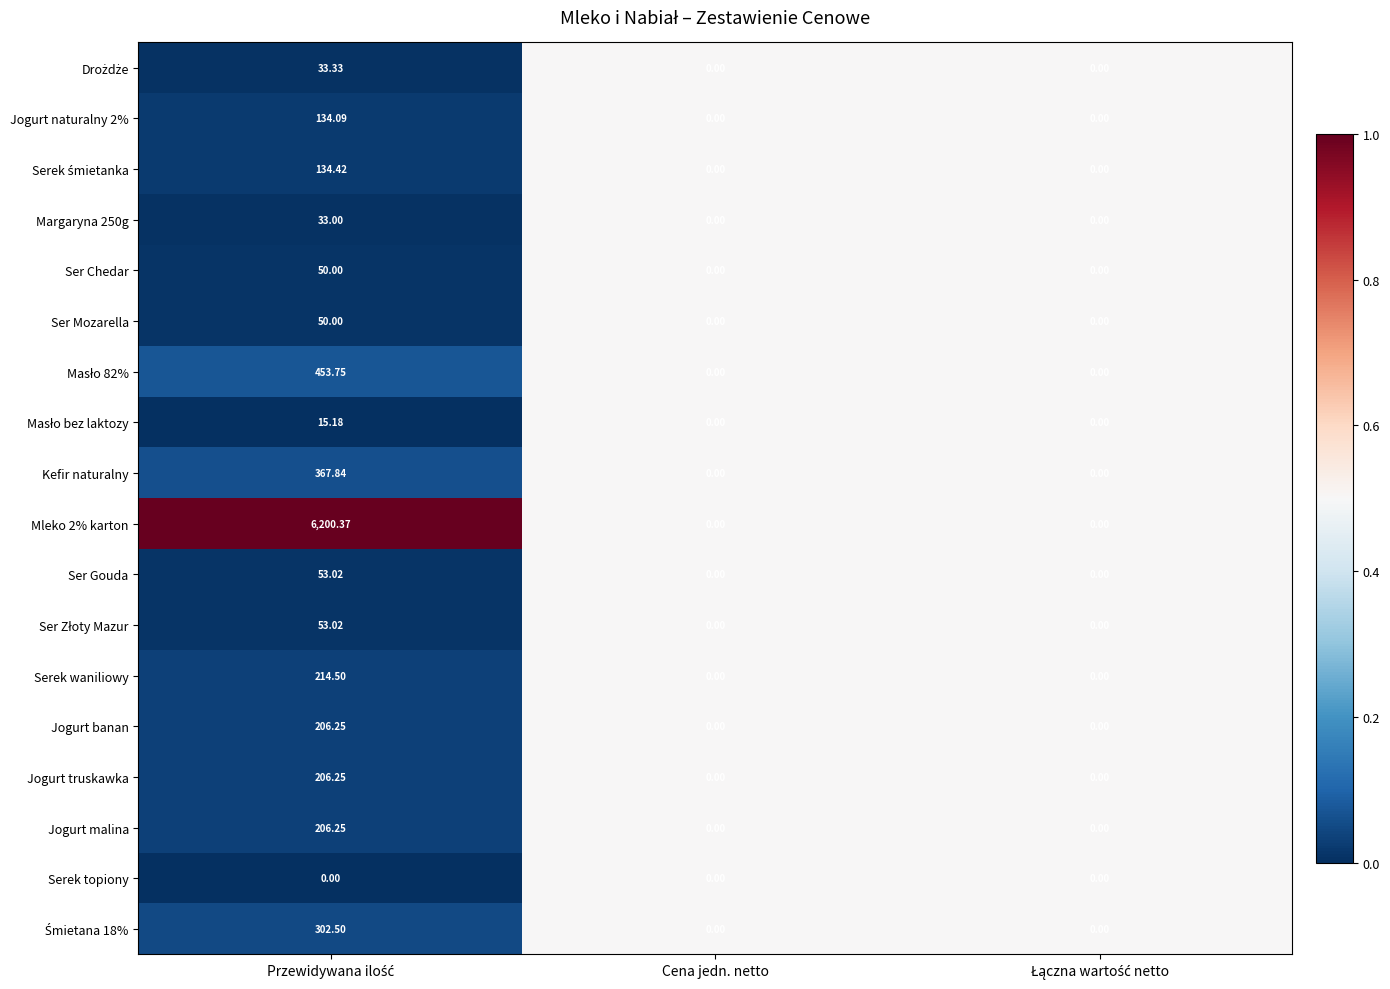

What is the greatest value displayed?

6200.4